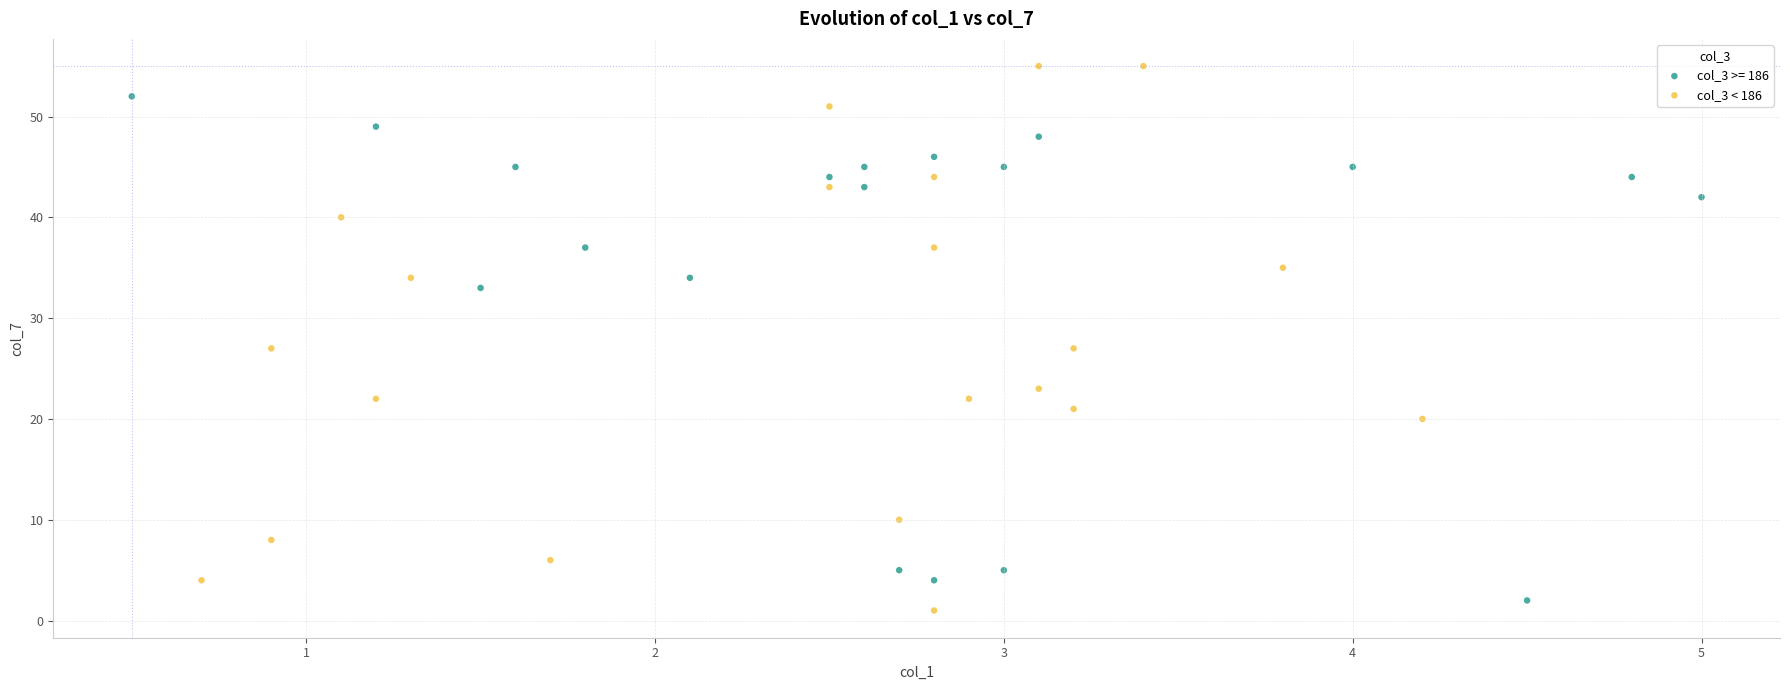

Which series contains the highest Y value?

col_3 < 186